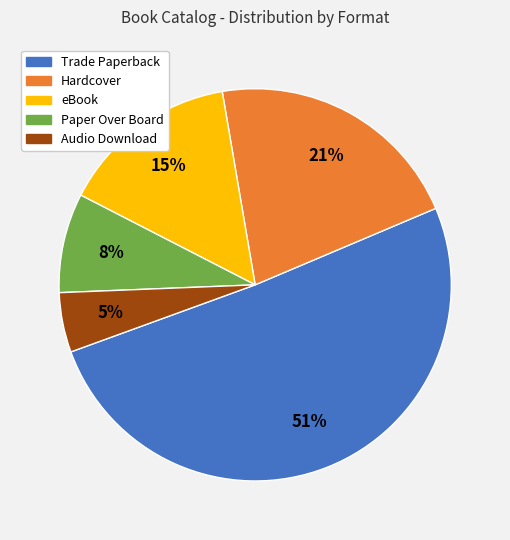

How many segments does this pie chart have?

5